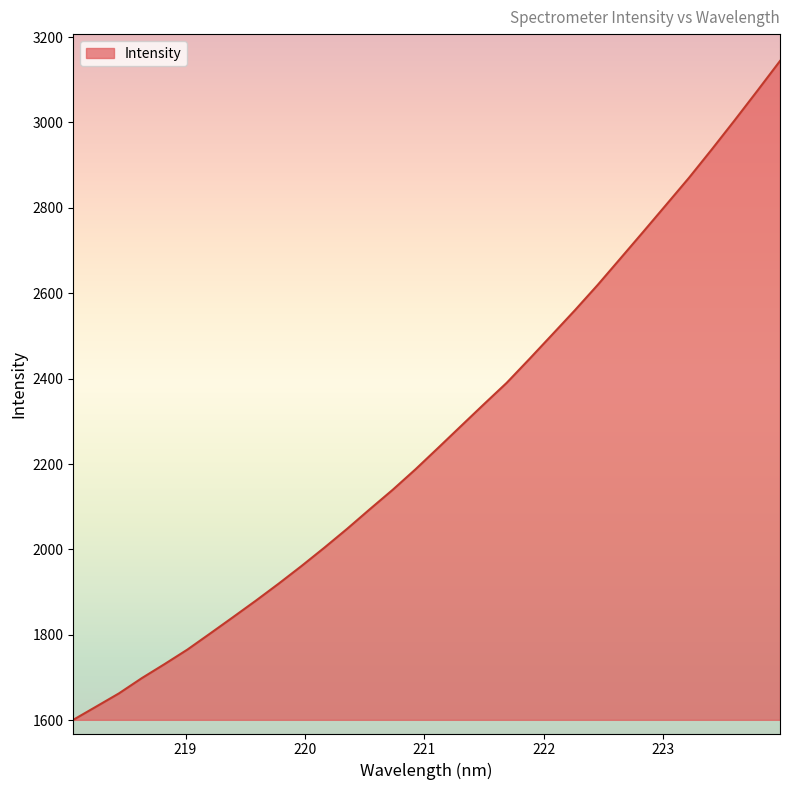

What is the minimum value shown in the chart?

1601.0